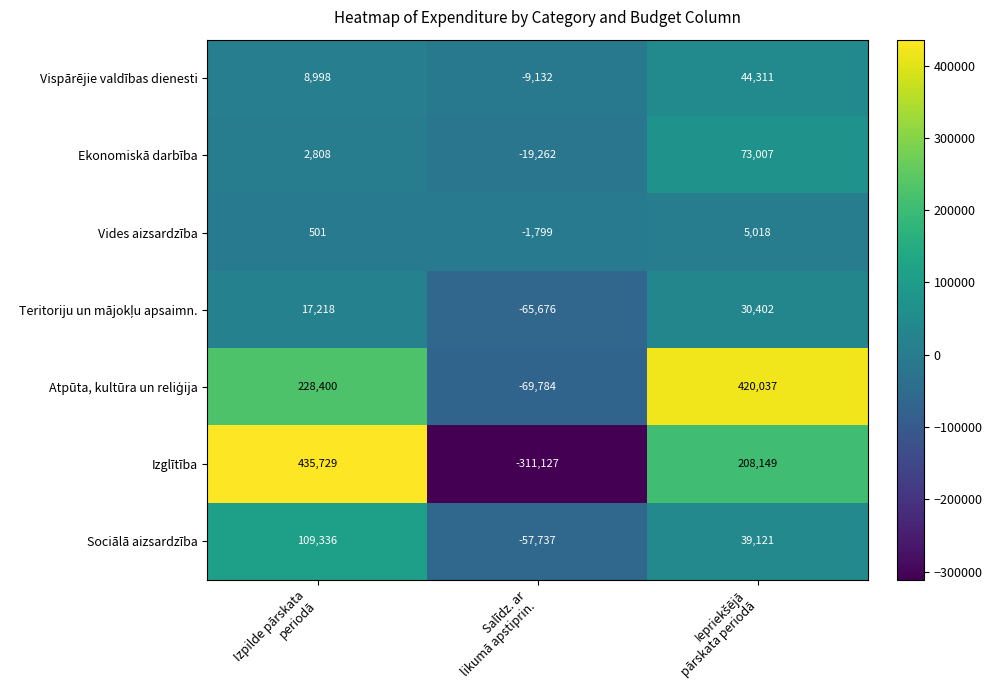

Which series has the widest spread of values?

Izglītība